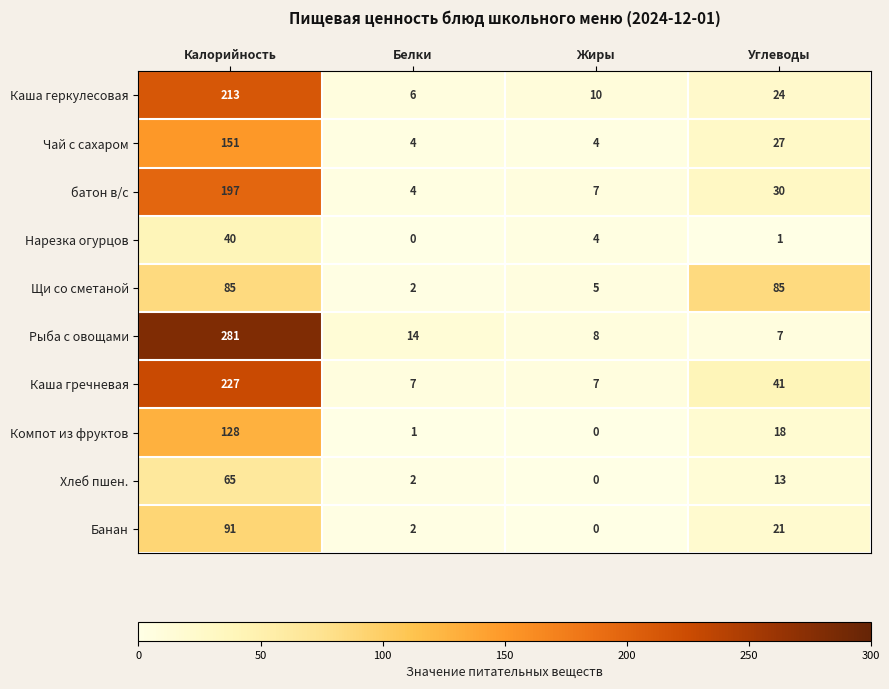

Read the Щи со сметаной value at Углеводы.

85